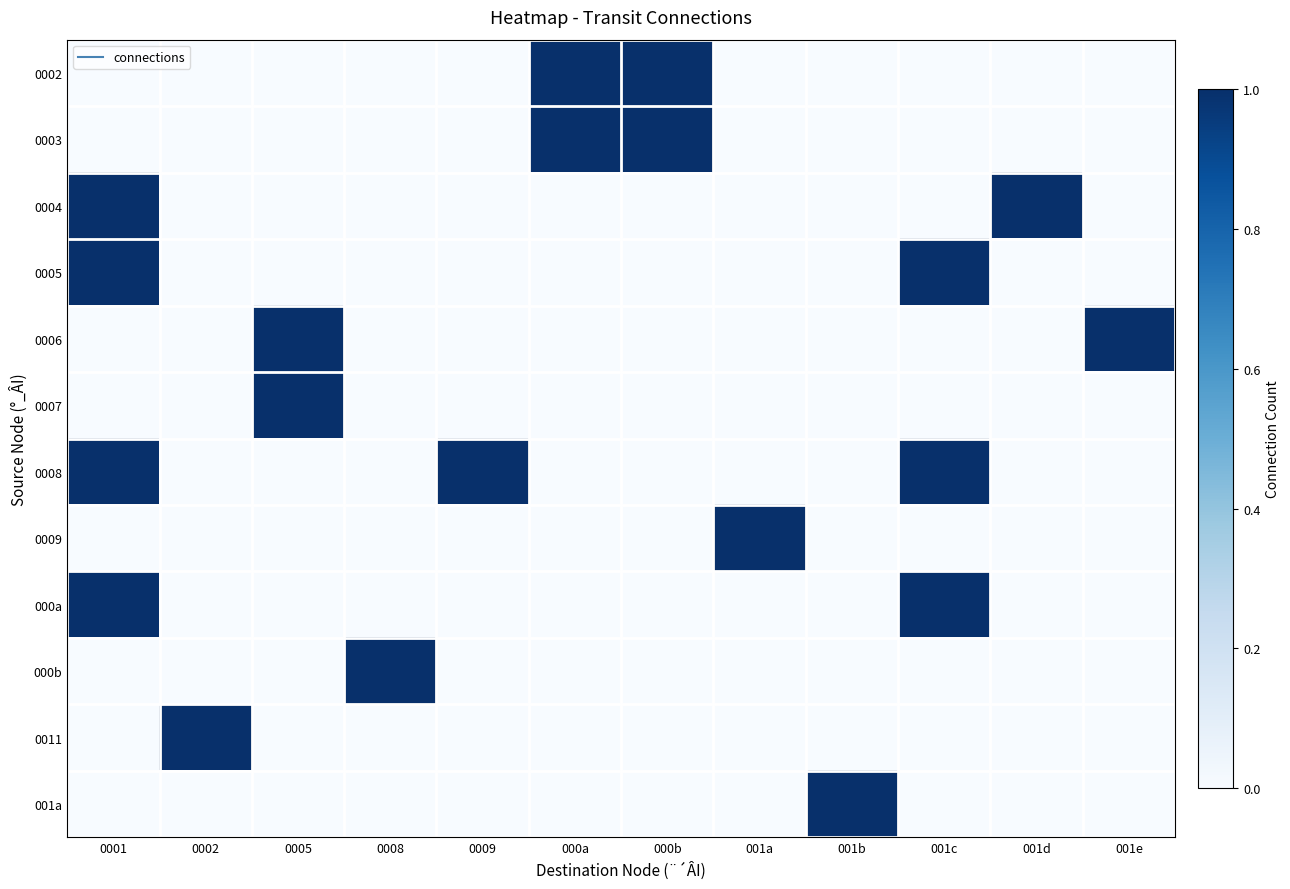

Which series has the largest range (max minus min)?

0002